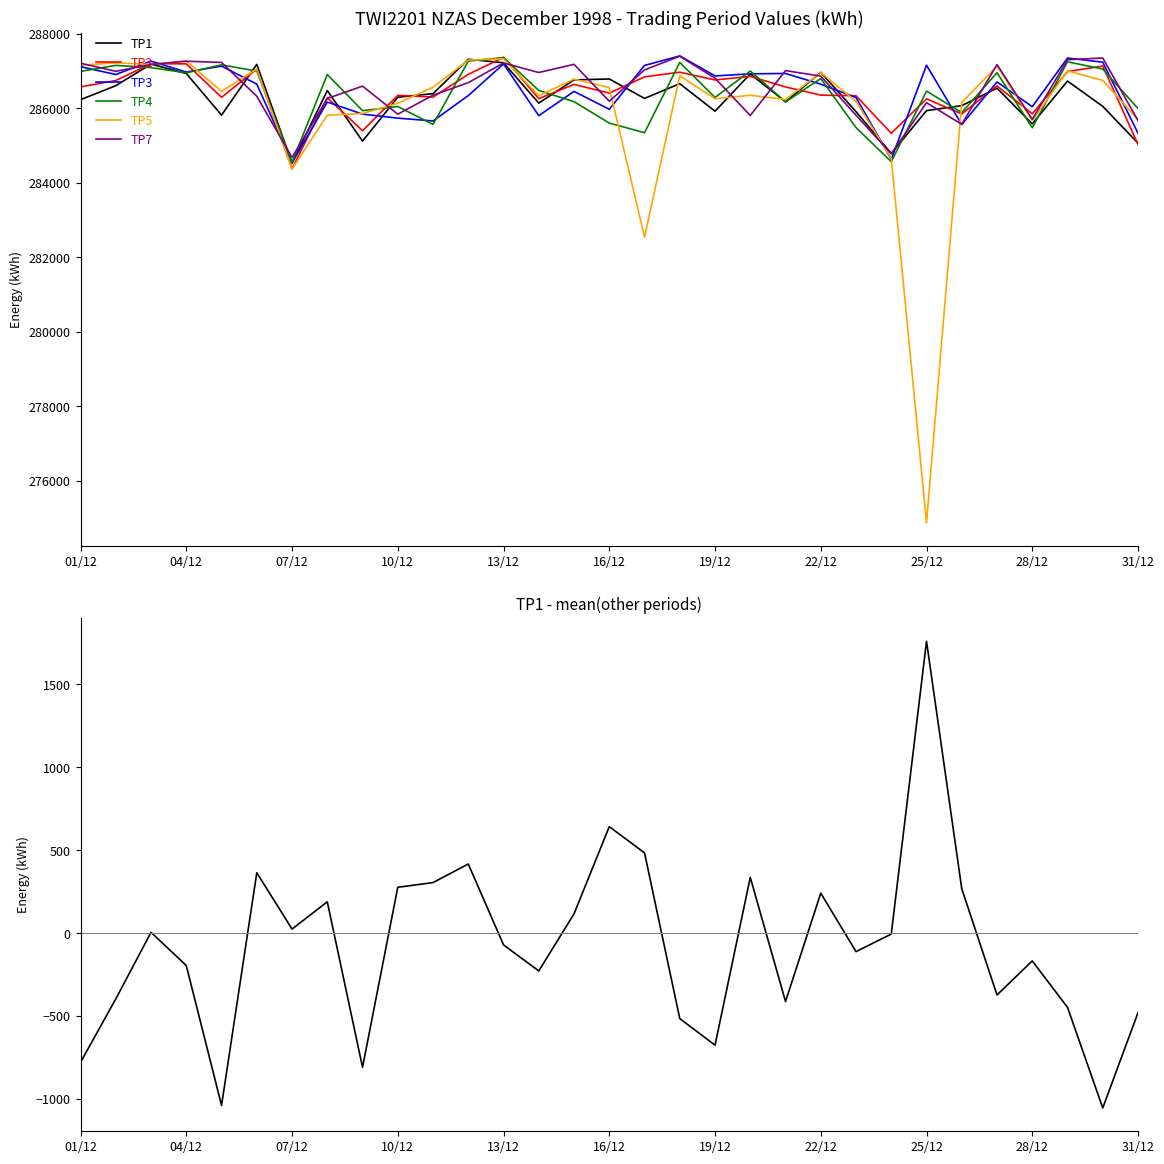

How many lines are shown in the chart?

6